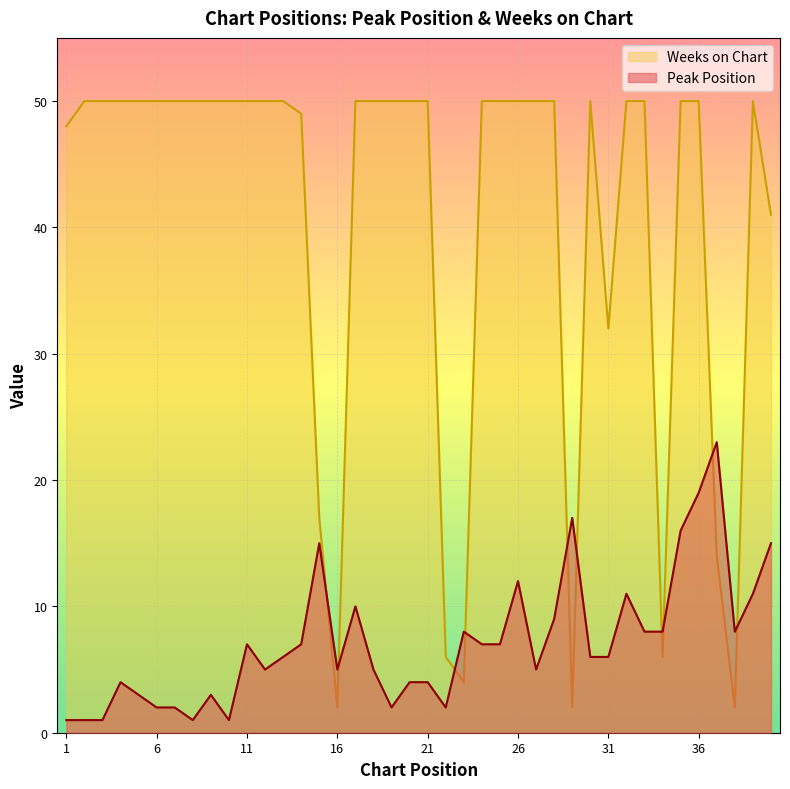

Where is the first local minimum for Peak Position?

8